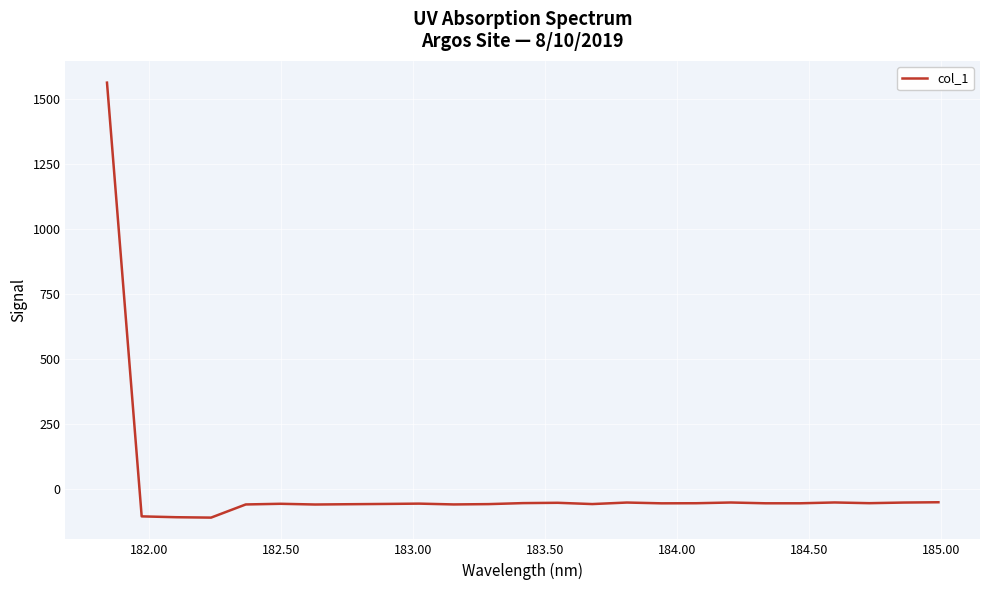

What is the maximum value shown in the chart?

1561.8